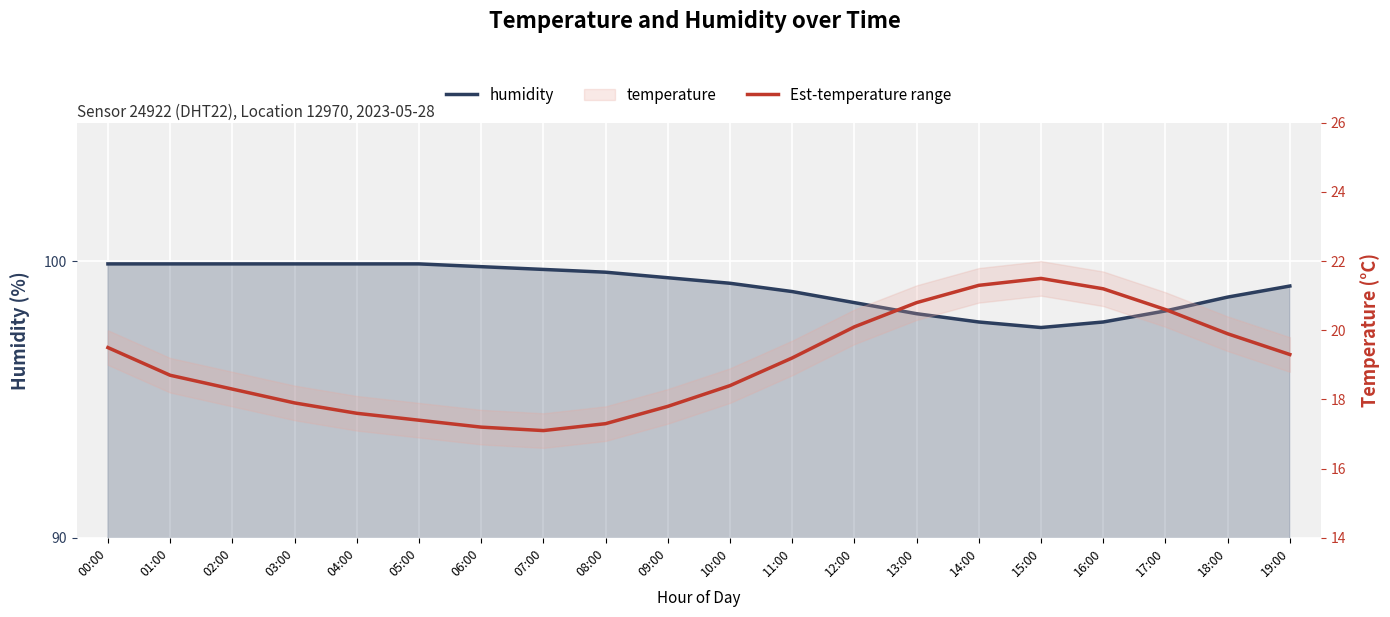

What is the maximum value shown in the chart?

99.9